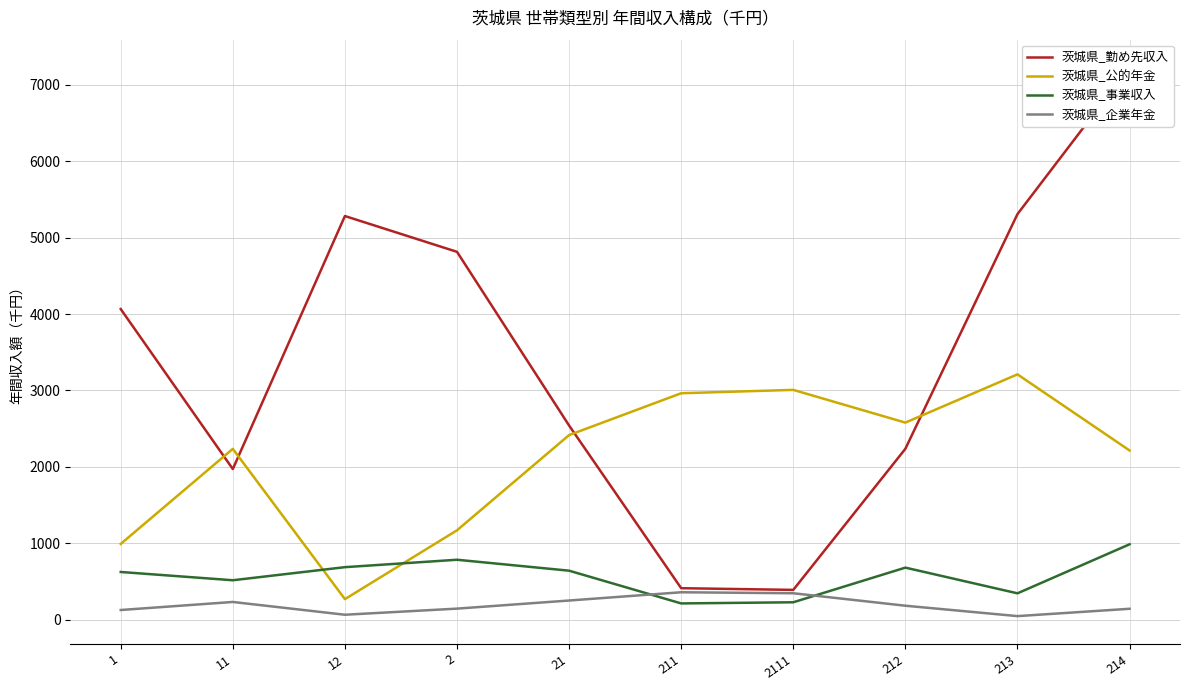

What is the label of the 8th point from the right?

12